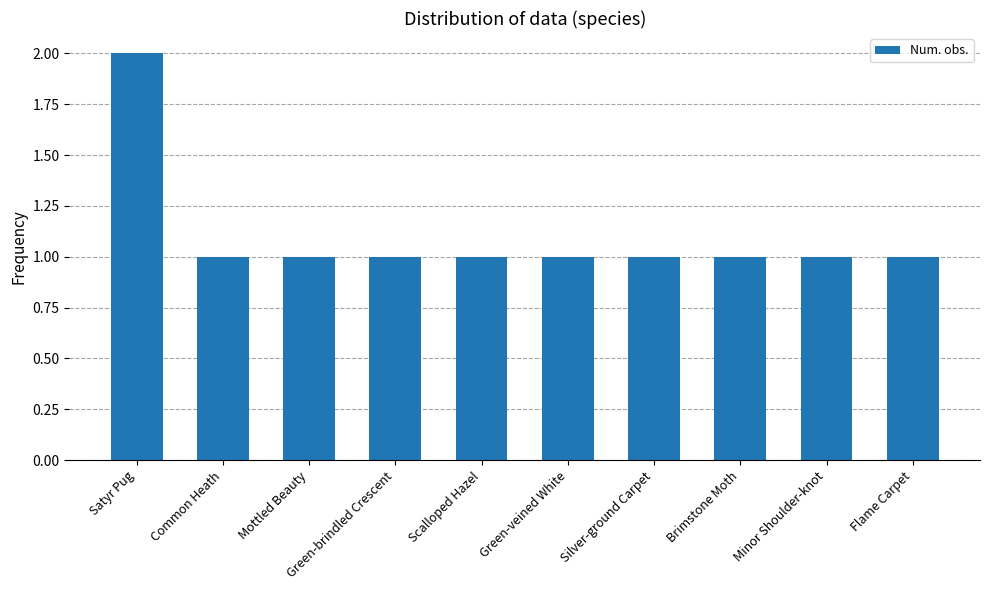

What is the value of the 6th bar from the left?

1